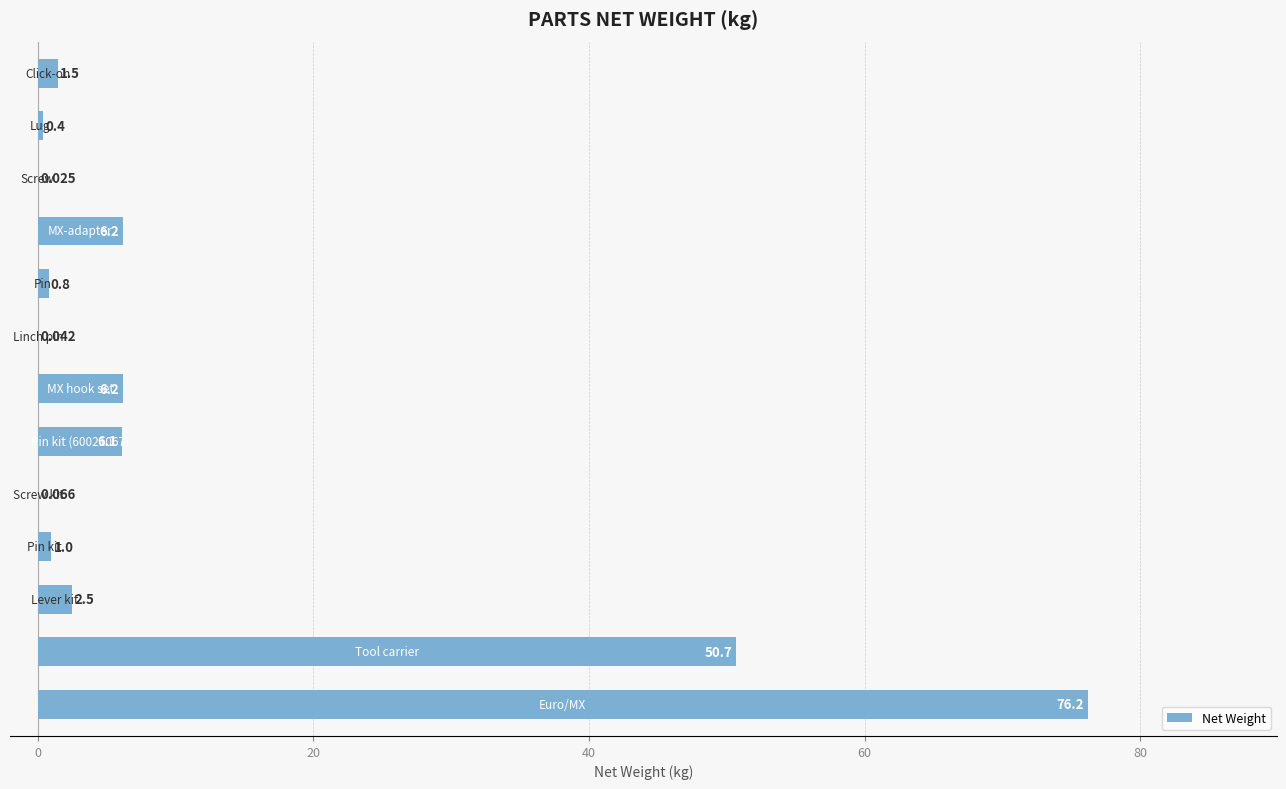

What is the greatest value displayed?

76.2